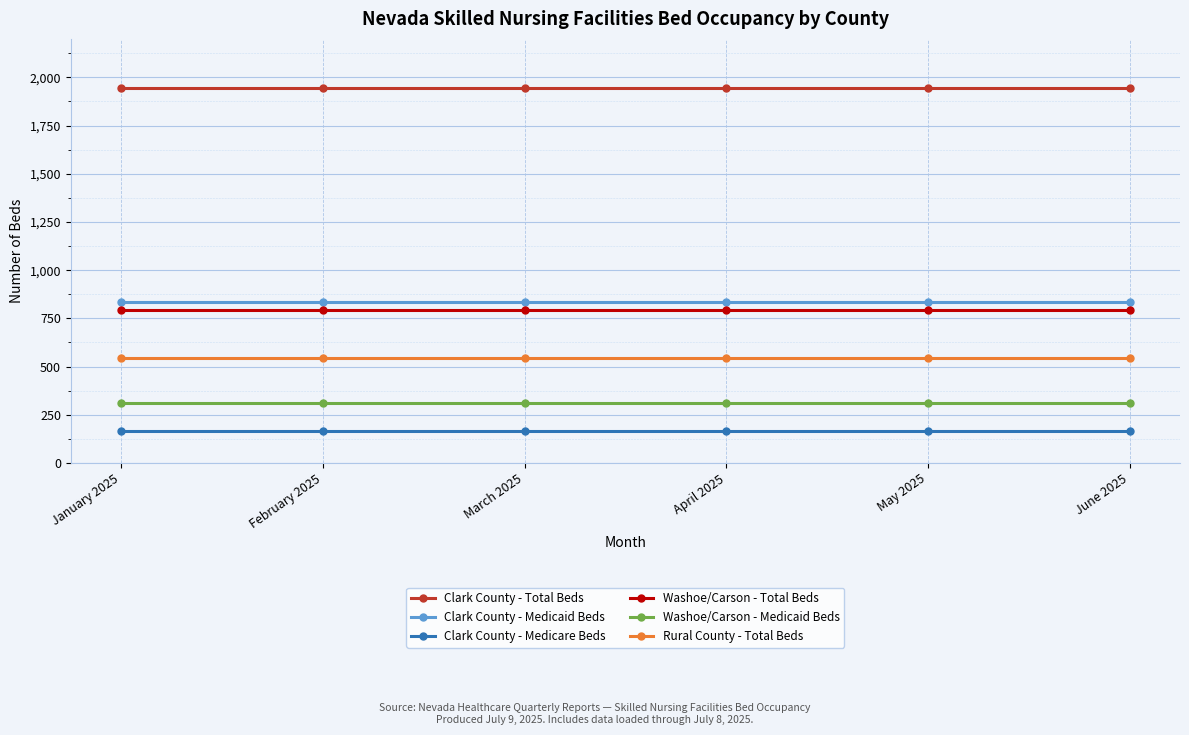

Reading right to left, what are all the values shown in this chart?

Clark County - Total Beds: 1947	1947	1947	1947	1947	1947
Clark County - Medicaid Beds: 834	834	834	834	834	834
Clark County - Medicare Beds: 168	168	168	168	168	168
Washoe/Carson - Total Beds: 791	791	791	791	791	791
Washoe/Carson - Medicaid Beds: 309	309	309	309	309	309
Rural County - Total Beds: 544	544	544	544	544	544